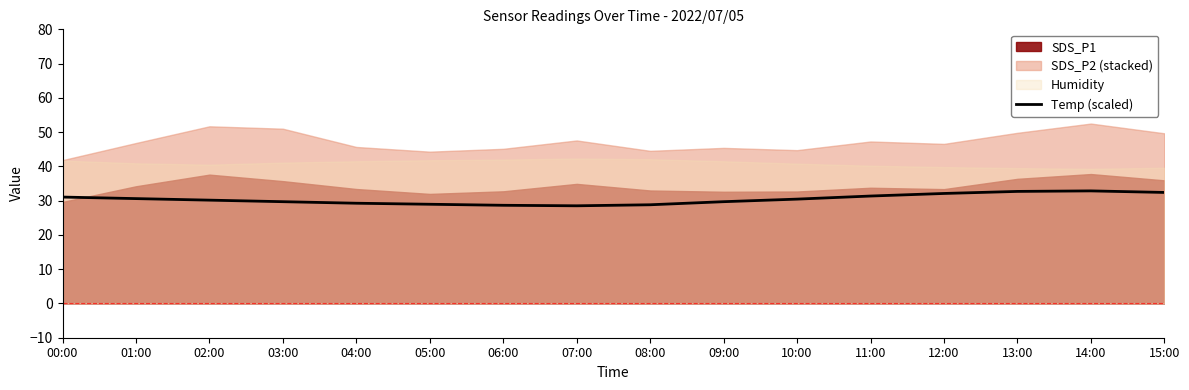

What is the lowest value of the Temp (scaled) series?

28.5